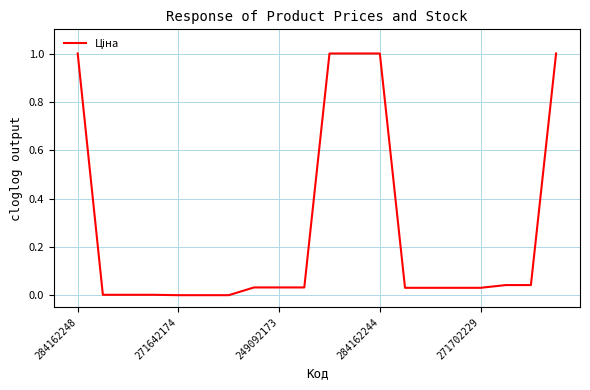

What is the difference between the maximum and minimum values?

1.0